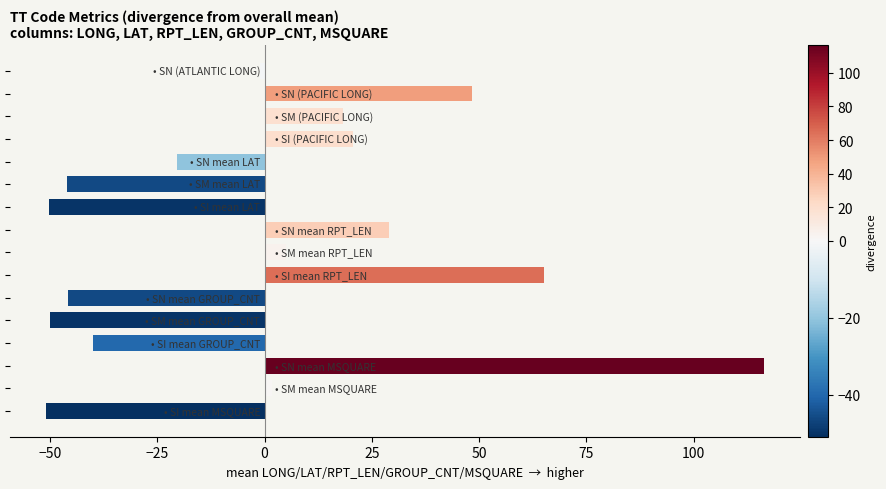

What is the difference between the maximum and minimum values?

167.4